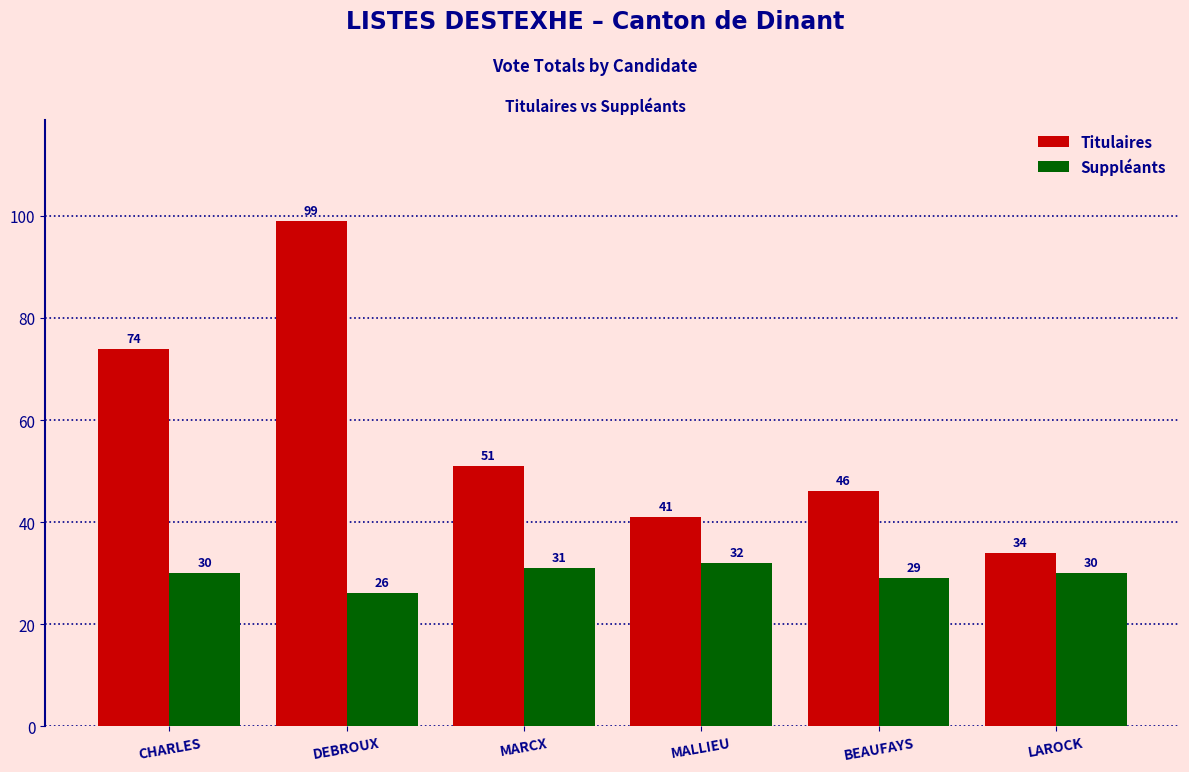

Reading left to right, list all the values displayed in this chart.

Titulaires: CHARLES=74	DEBROUX=99	MARCX=51	MALLIEU=41	BEAUFAYS=46	LAROCK=34
Suppléants: CHARLES=30	DEBROUX=26	MARCX=31	MALLIEU=32	BEAUFAYS=29	LAROCK=30